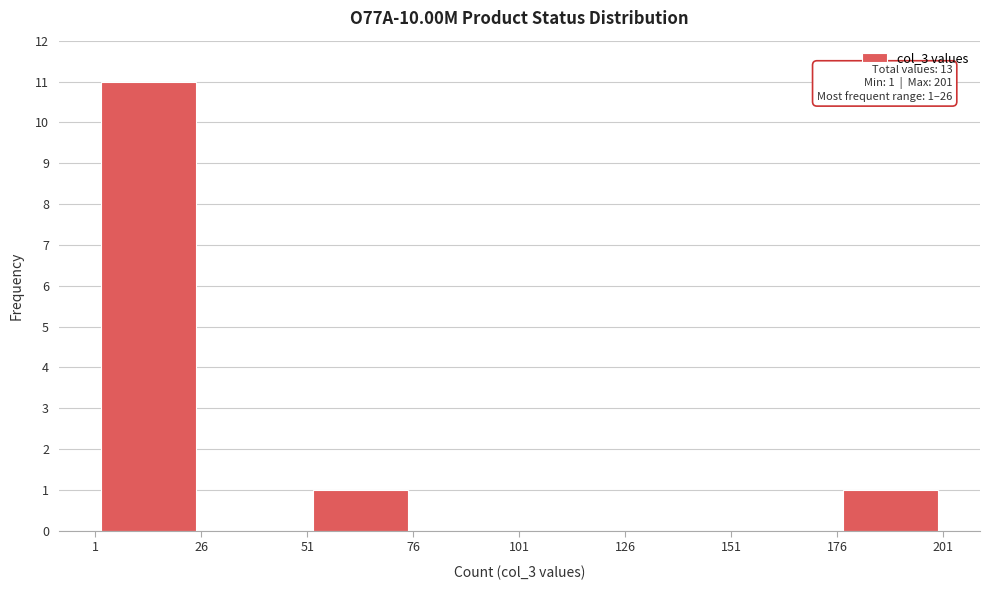

Which range on the x-axis has the tallest bar?

1 to 26